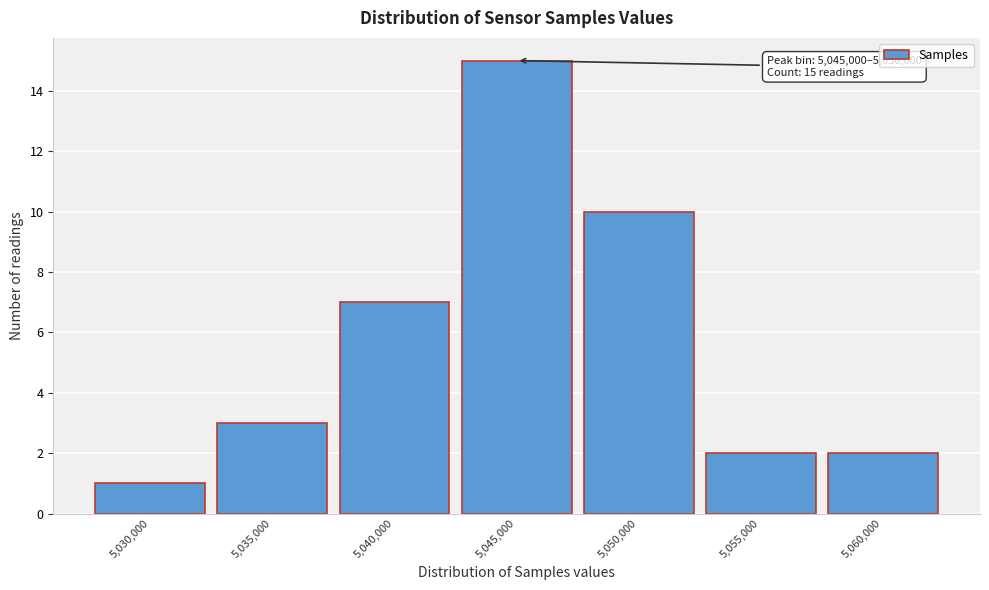

Reading left to right, list all the values displayed in this chart.

1	3	7	15	10	2	2